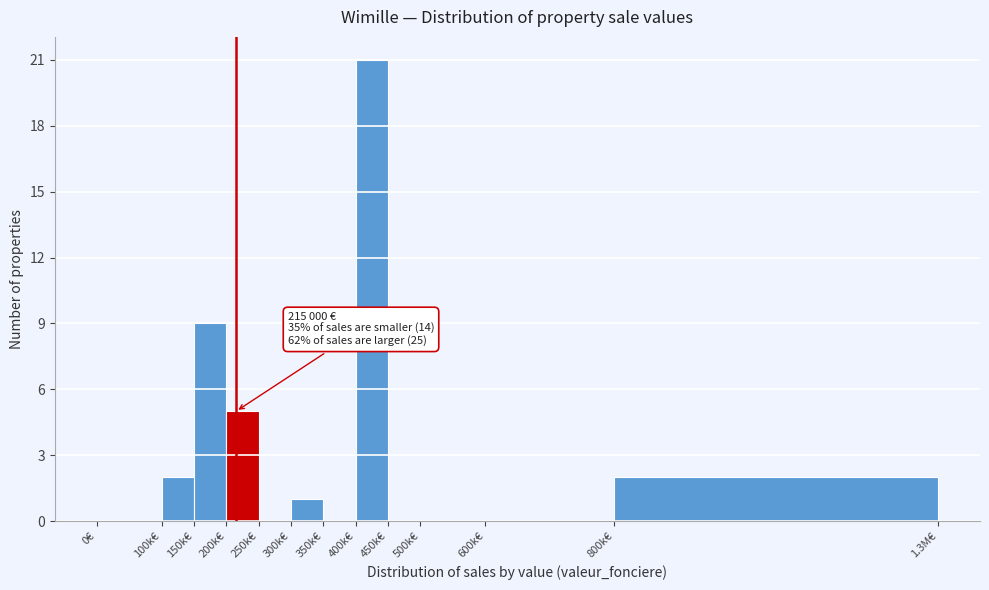

Reading left to right, transcribe all the data shown in this chart.

0€=0	100k€=2	150k€=9	200k€=5	250k€=0	300k€=1	350k€=0	400k€=21	450k€=0	500k€=0	600k€=0	800k€=2